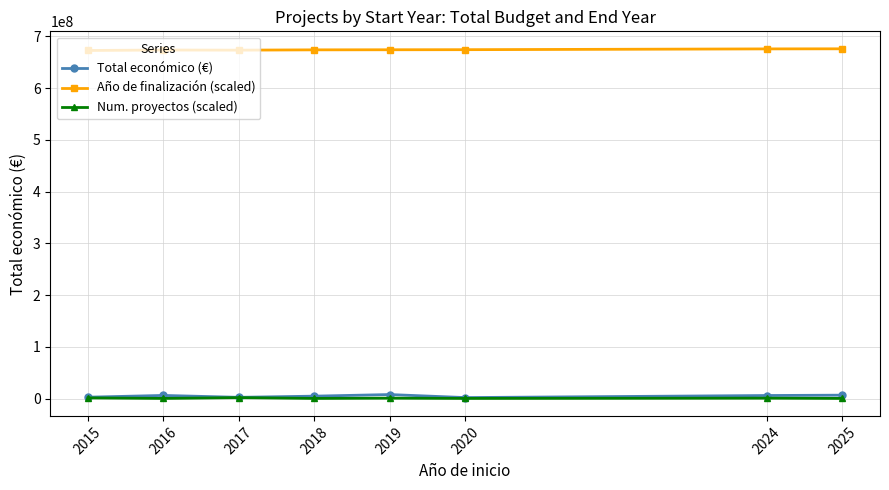

True or false: Año de finalización (scaled) and Num. proyectos (scaled) intersect in this chart.

False